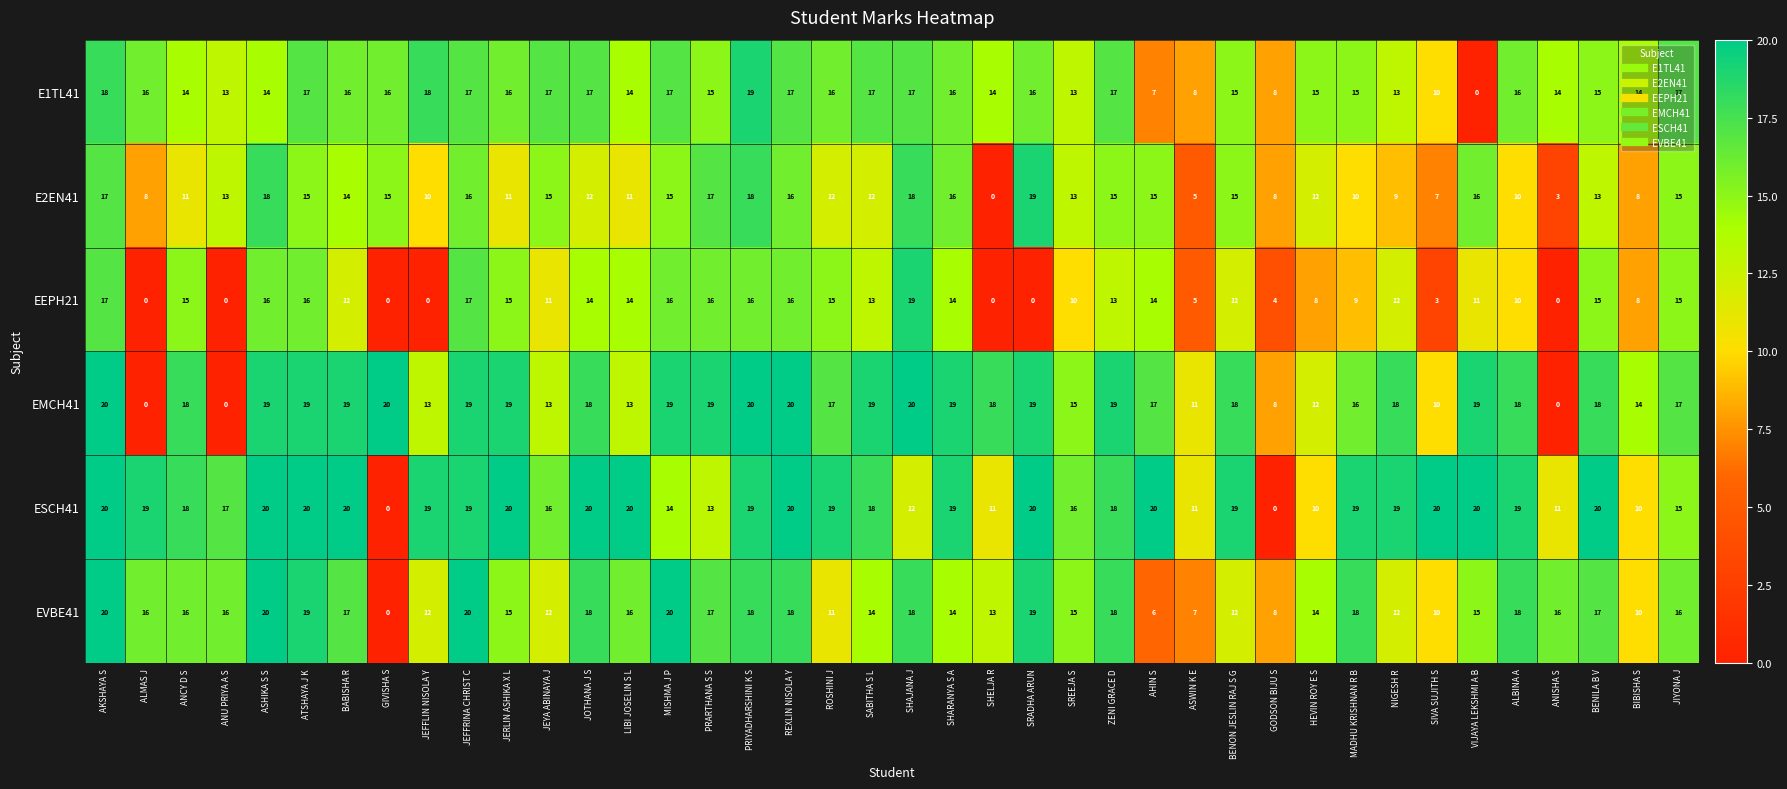

What is the sum of the E1TL41 values at ANU PRIYA A S and GIVISHA S?

29